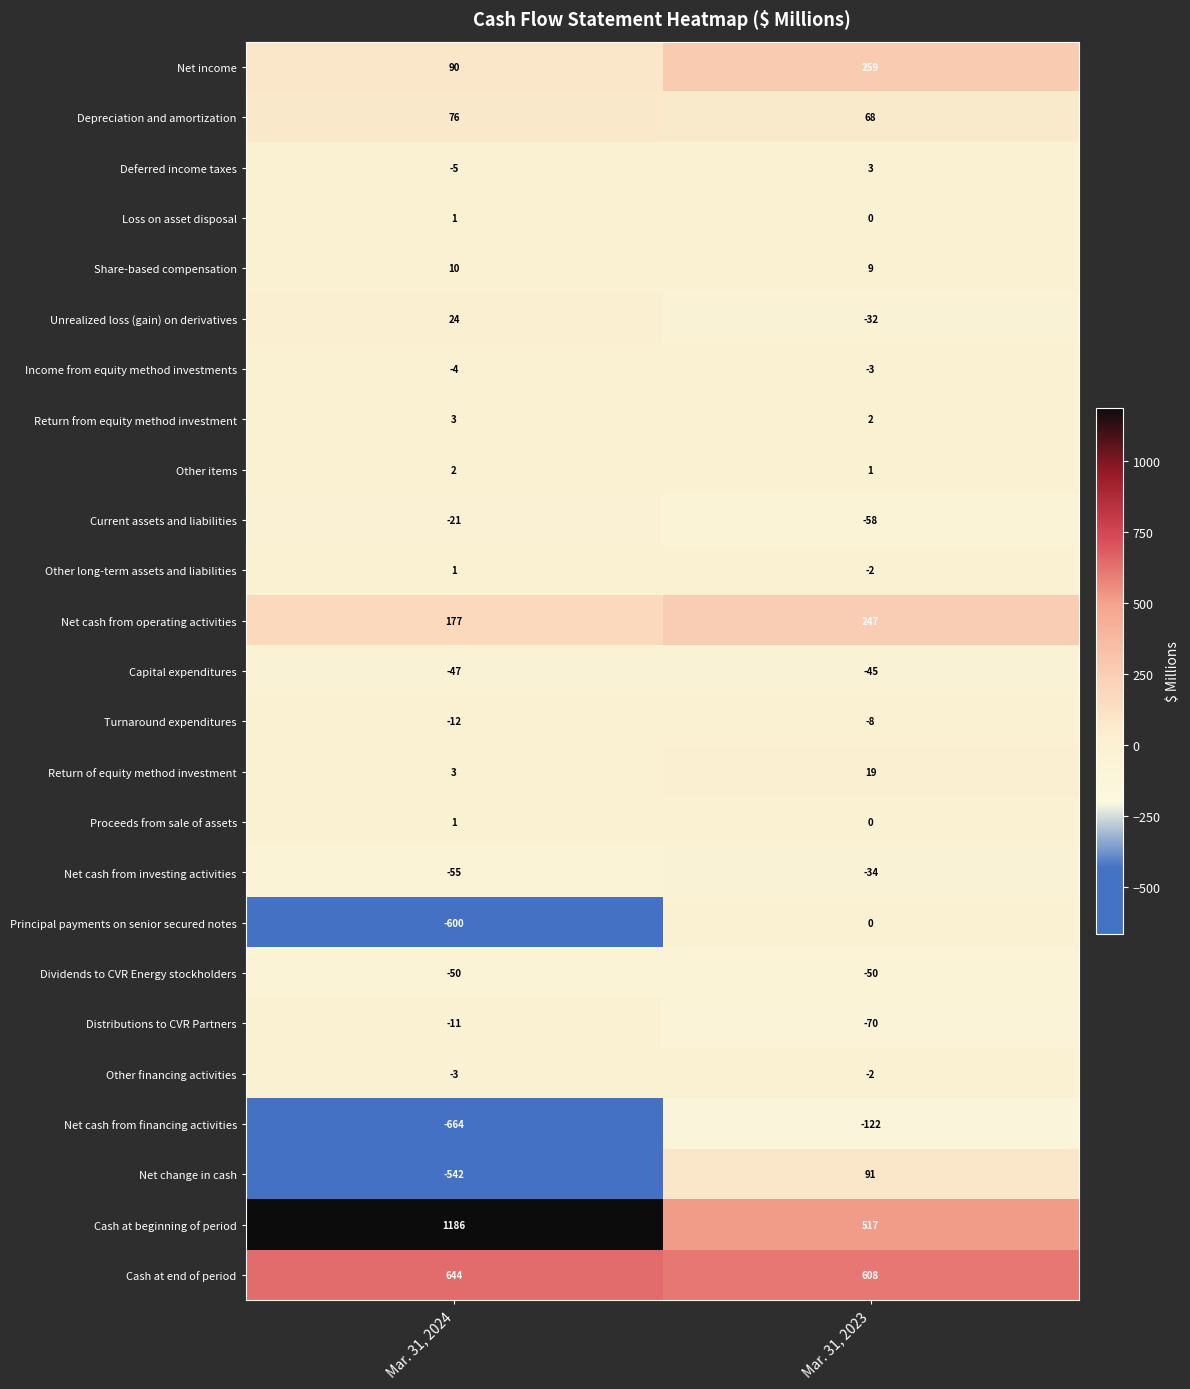

What is the average value of the Cash at beginning of period series?

852